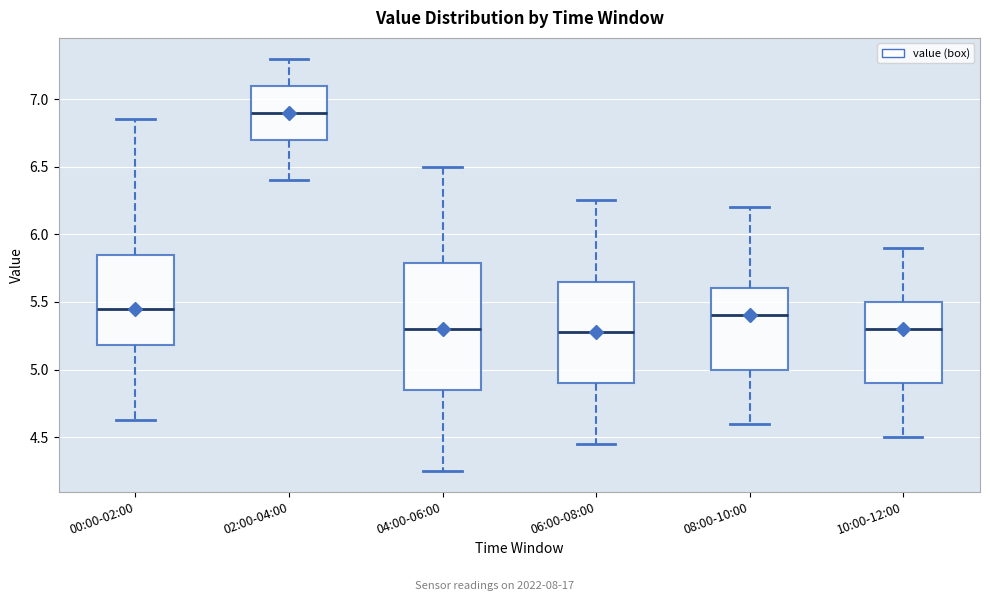

Where is the upper edge of the box for 04:00-06:00 on the y-axis? The values are not printed on the chart, so give them approximately, as read against the axis.

5.80